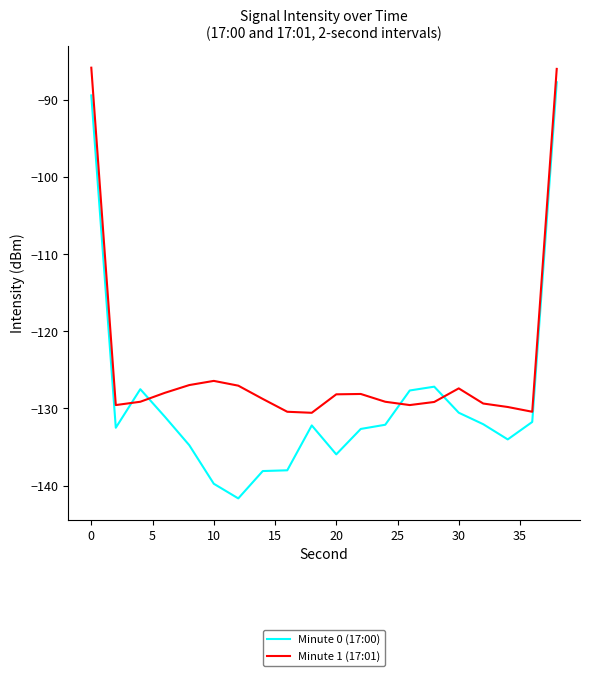

What is the greatest value displayed?

-85.8